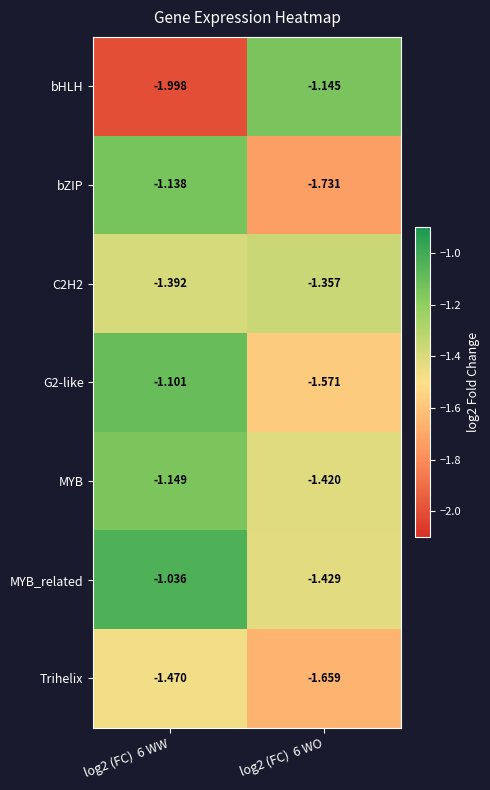

Which series has the largest range (max minus min)?

bHLH